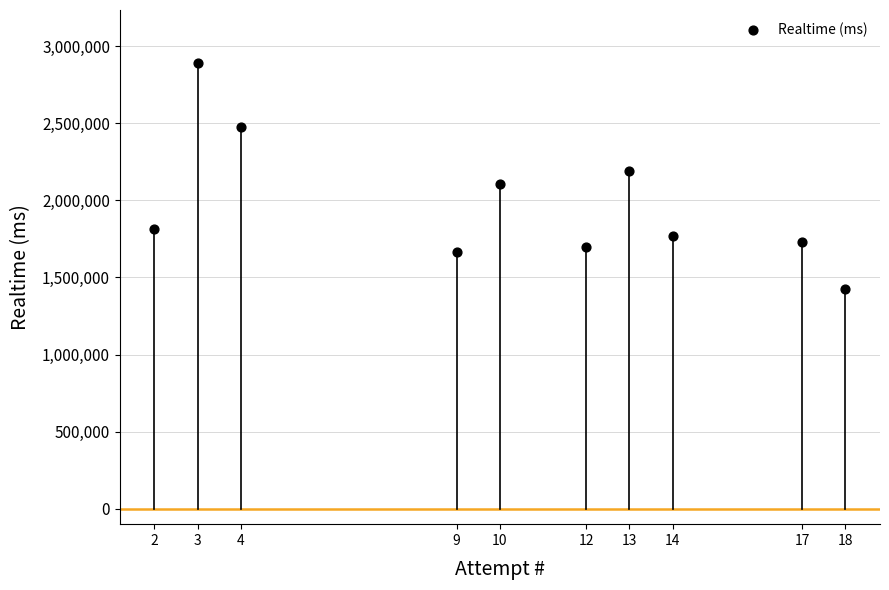

What is the average X value?

10